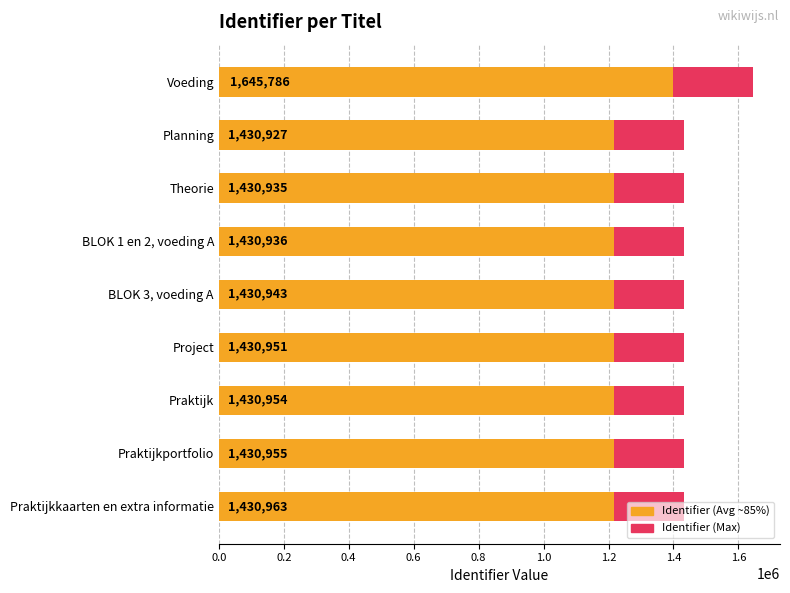

The value of Identifier (Avg ~85%) at BLOK 3, voeding A is 1714011.8. True or false?

False